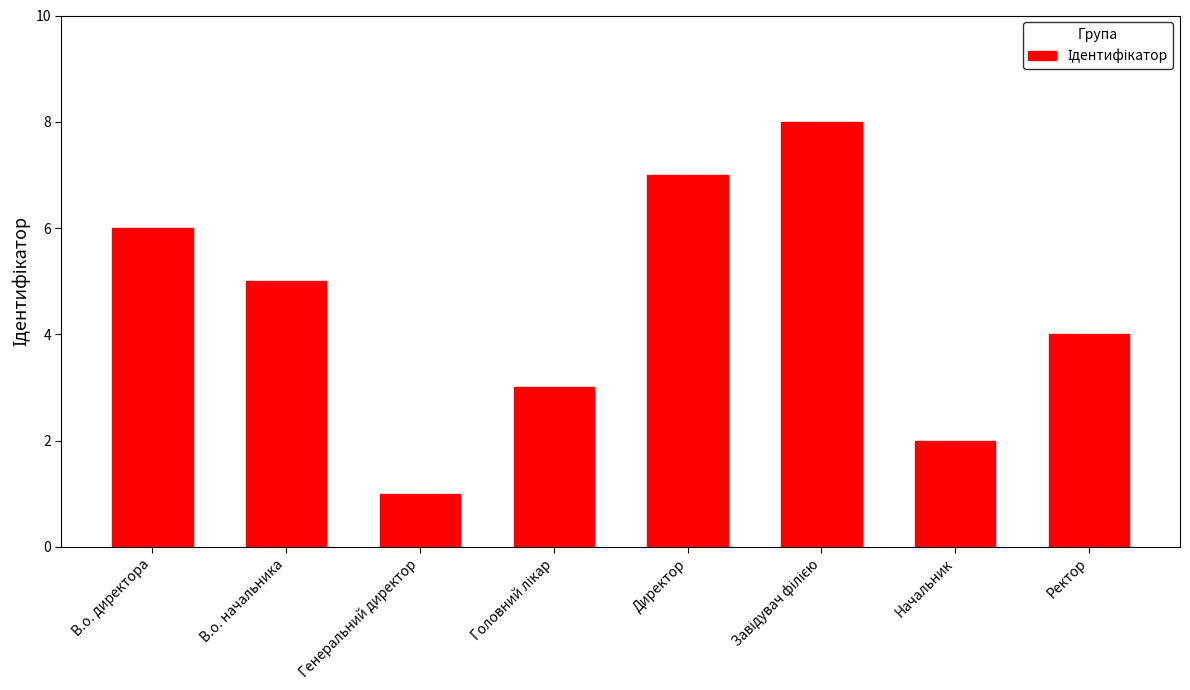

Are the bars grouped side by side (vs. stacked)?

No